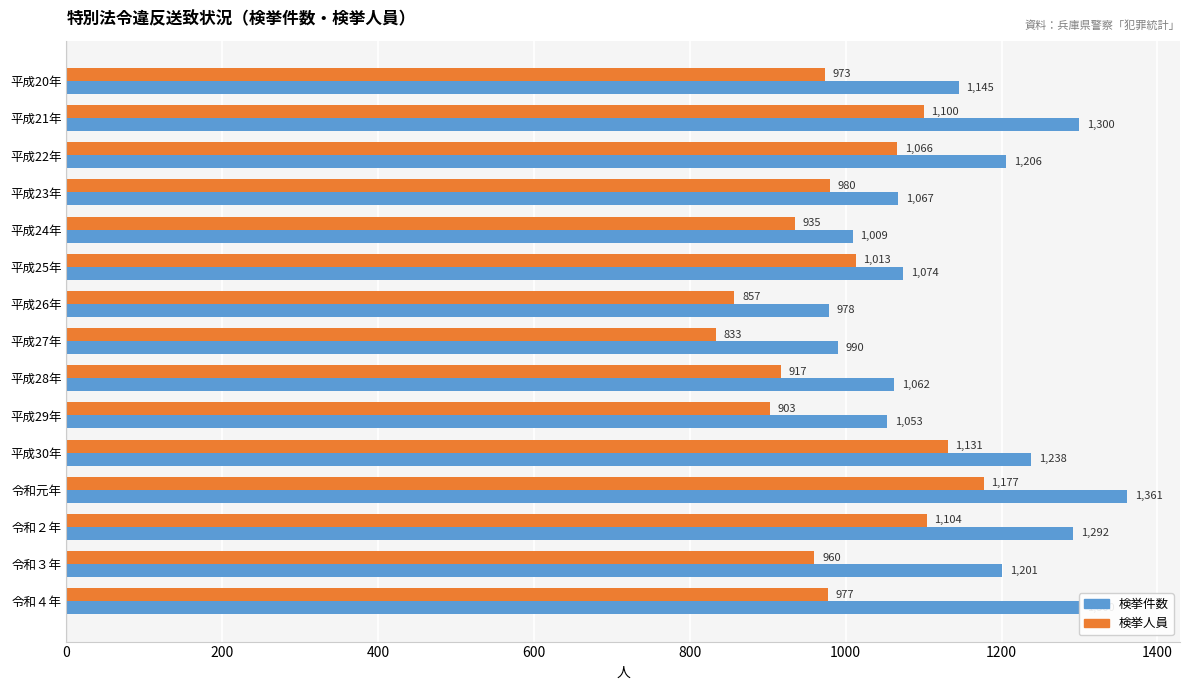

What is the maximum value for 検挙件数?

1361